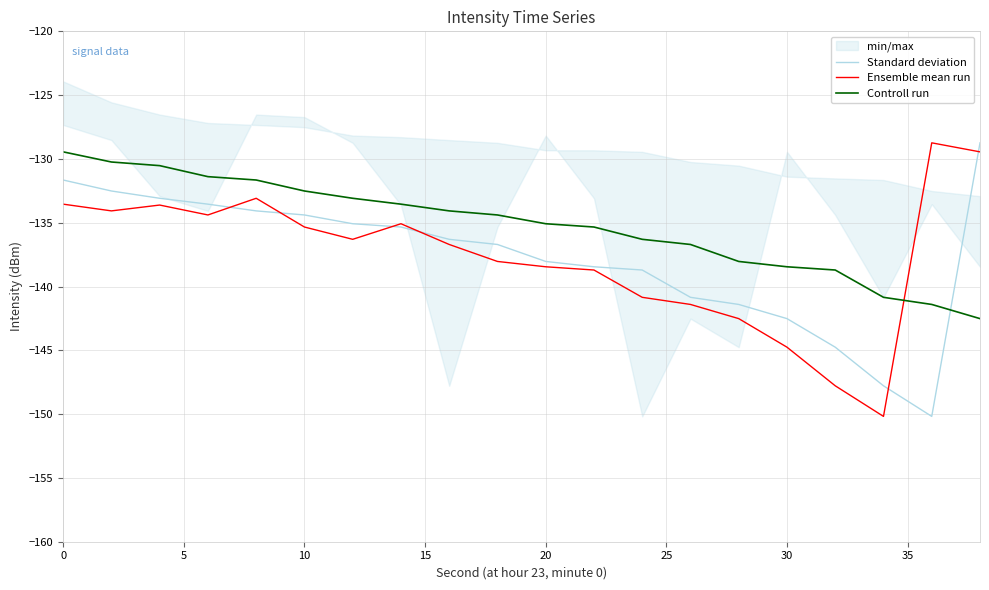

Which series ends up on top after the final intersection of Ensemble mean run and Controll run?

Ensemble mean run